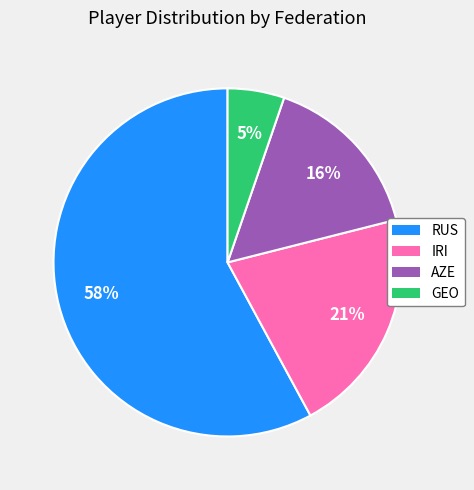

Is there a majority slice in this chart?

Yes